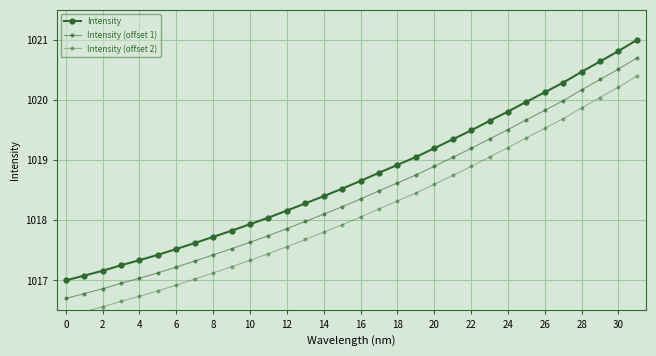

How many values in the Intensity (offset 1) series exceed 1018?

18